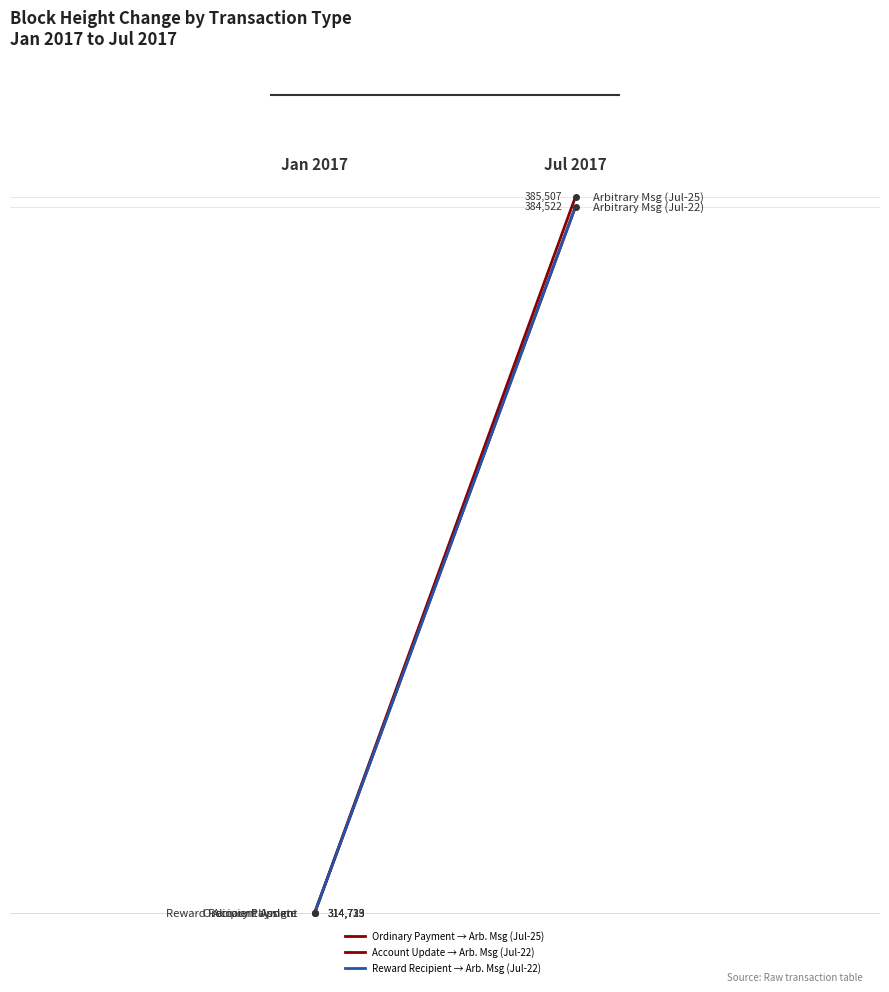

The value of Reward Recipient → Arb. Msg (Jul-22) at 0.2 is 384522. True or false?

True